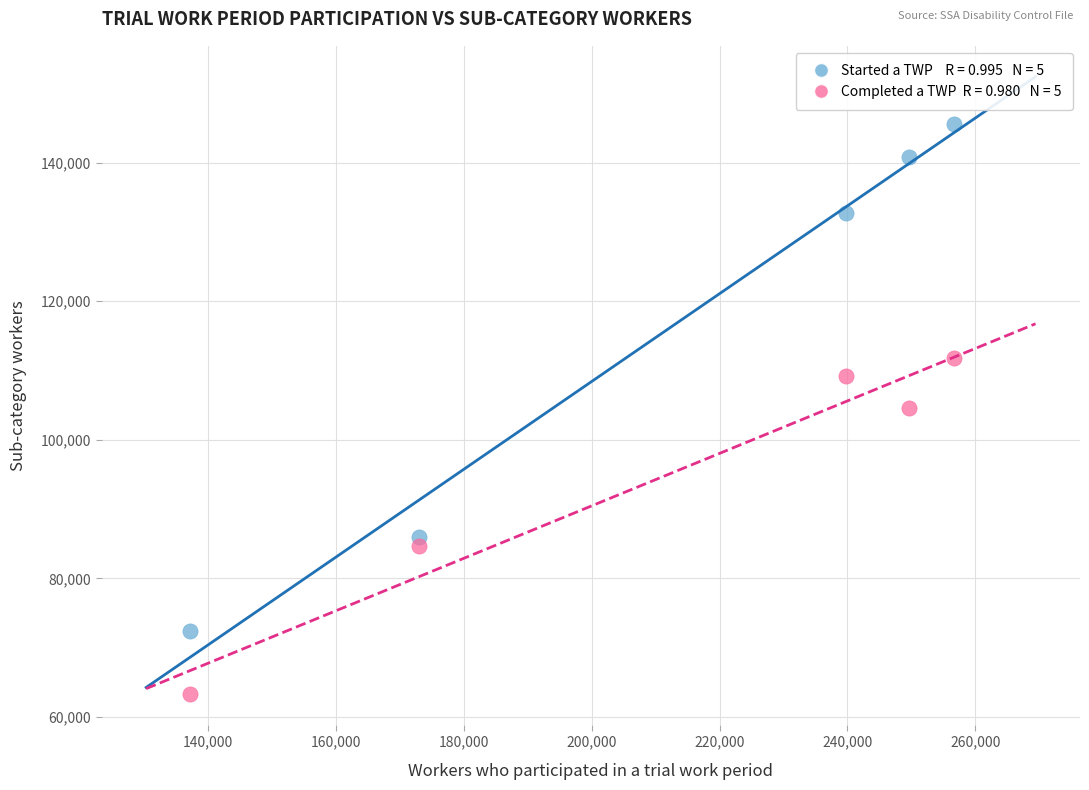

Across all data points, what is the range of X values (max minus min)?

119481